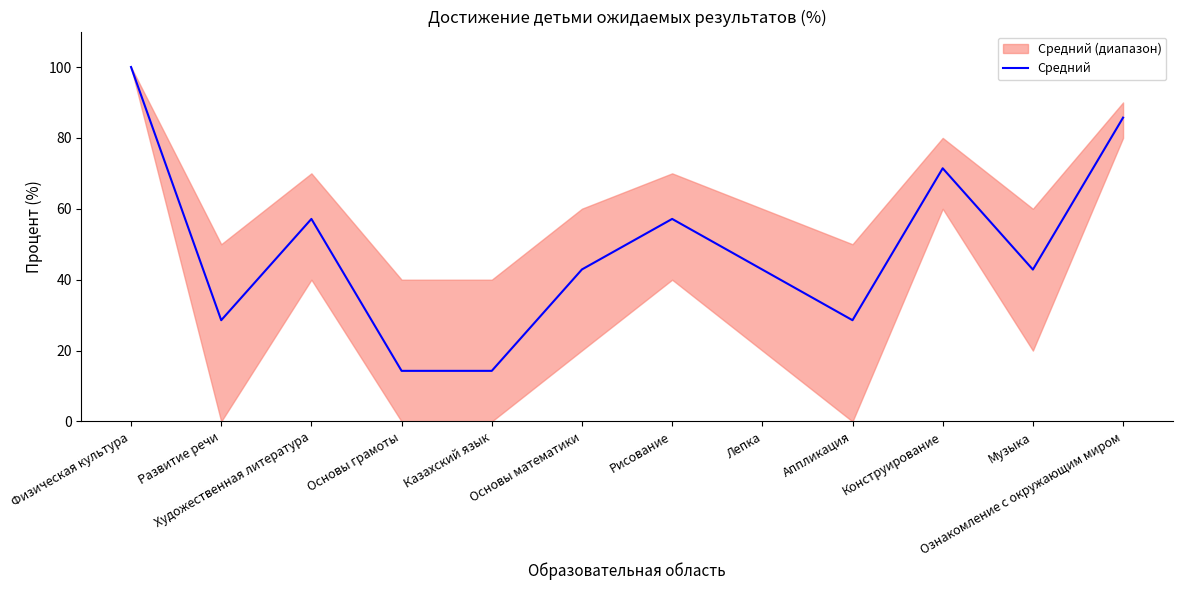

What is the value of the 12th point from the left?

85.7